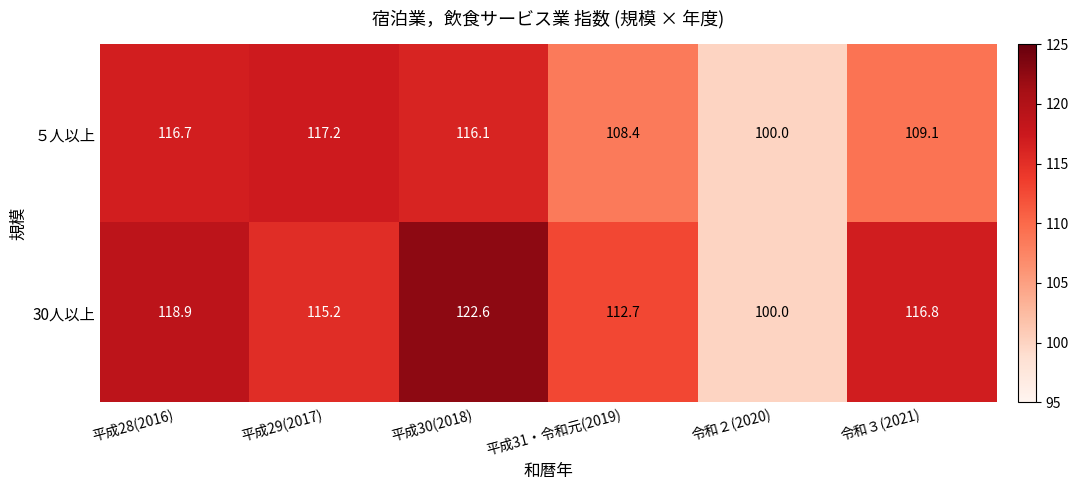

At which category does the chart reach its minimum across all series?

令和２(2020)